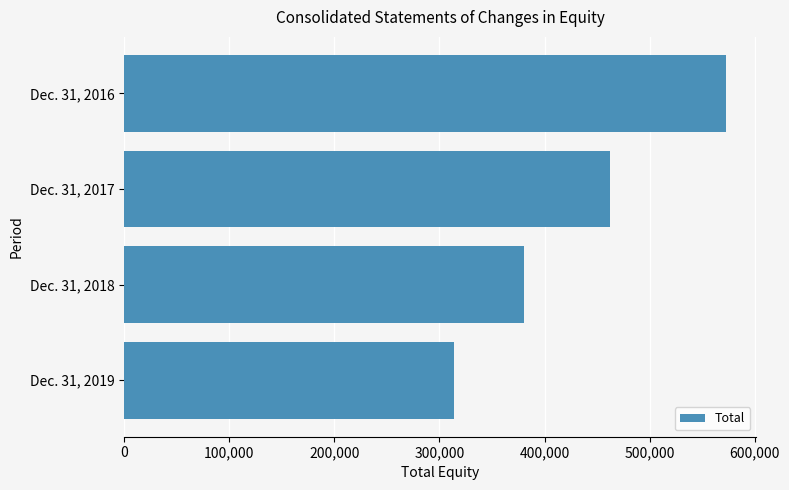

How many bars are there in total?

4